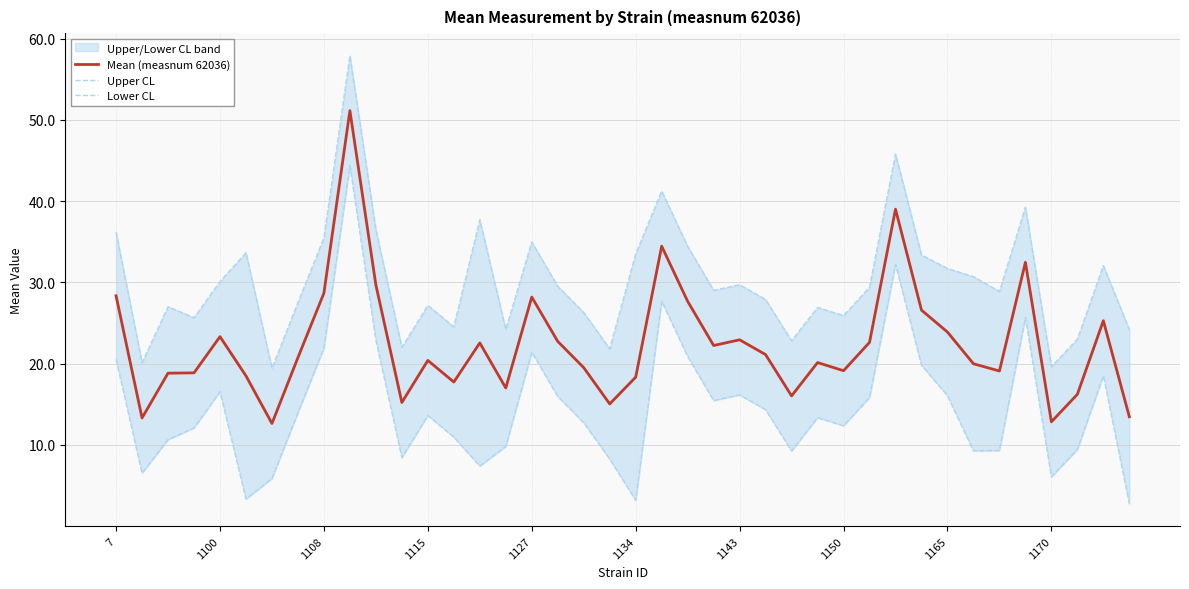

The value of Upper CL at 34 is 38.1. True or false?

False